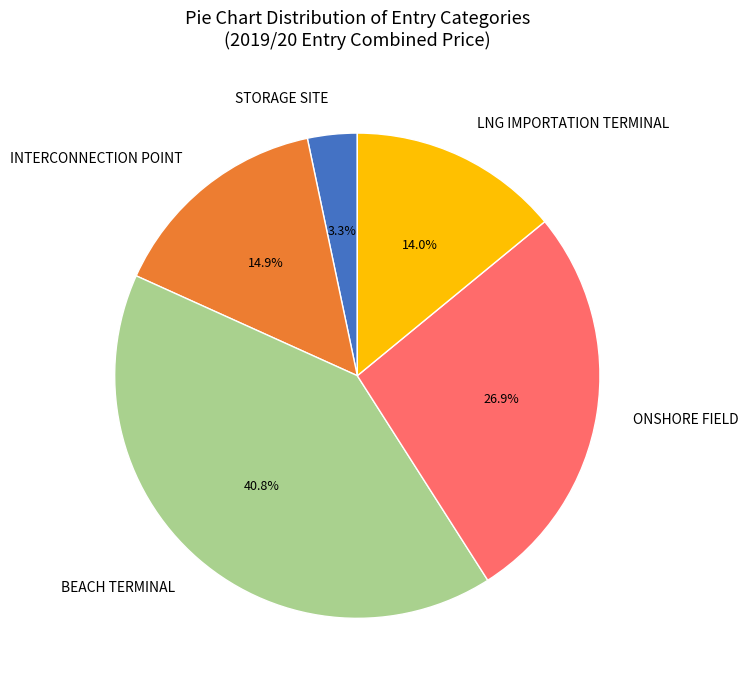

Which slice is the largest?

BEACH TERMINAL